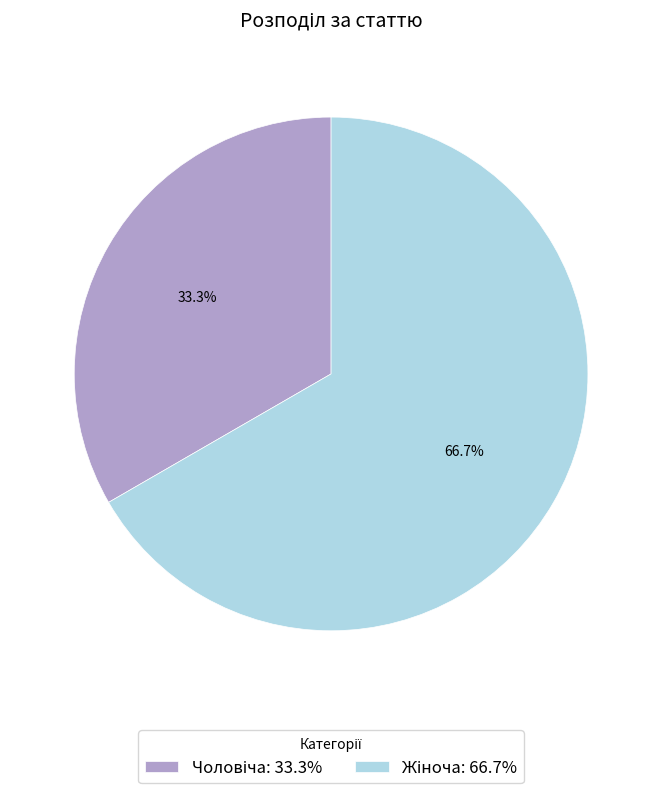

Is there any slice that represents more than half of the pie?

Yes